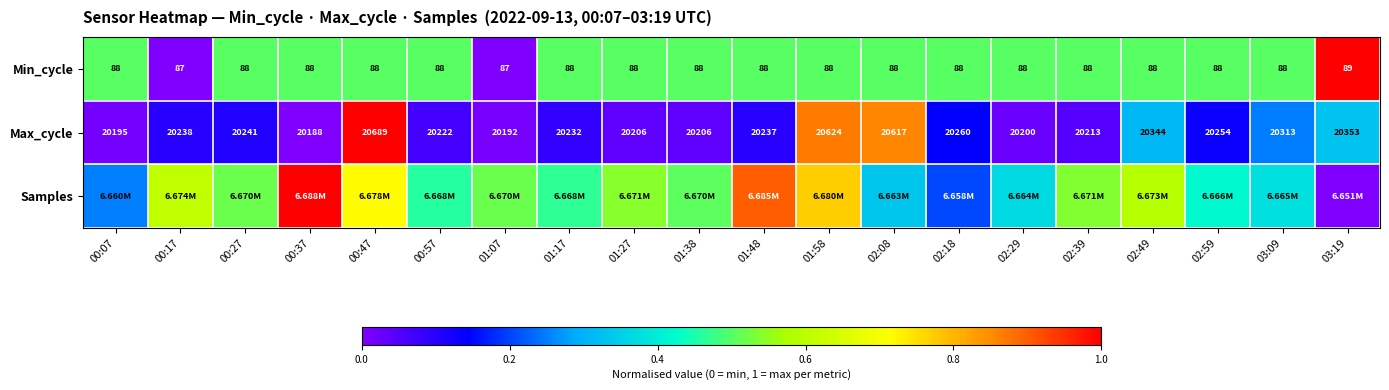

What is the total value across all series at 01:58?

2.1